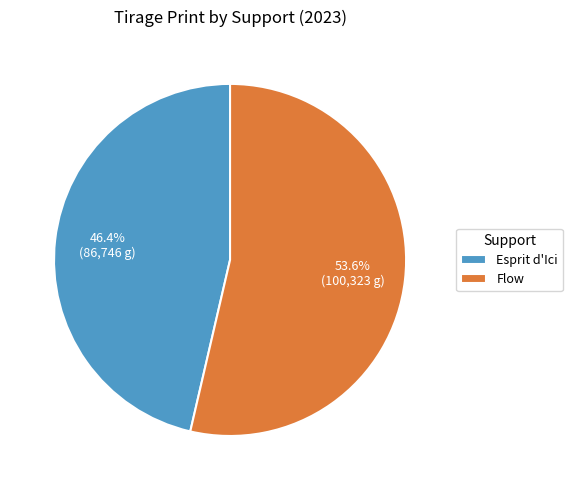

What is the majority slice?

Flow